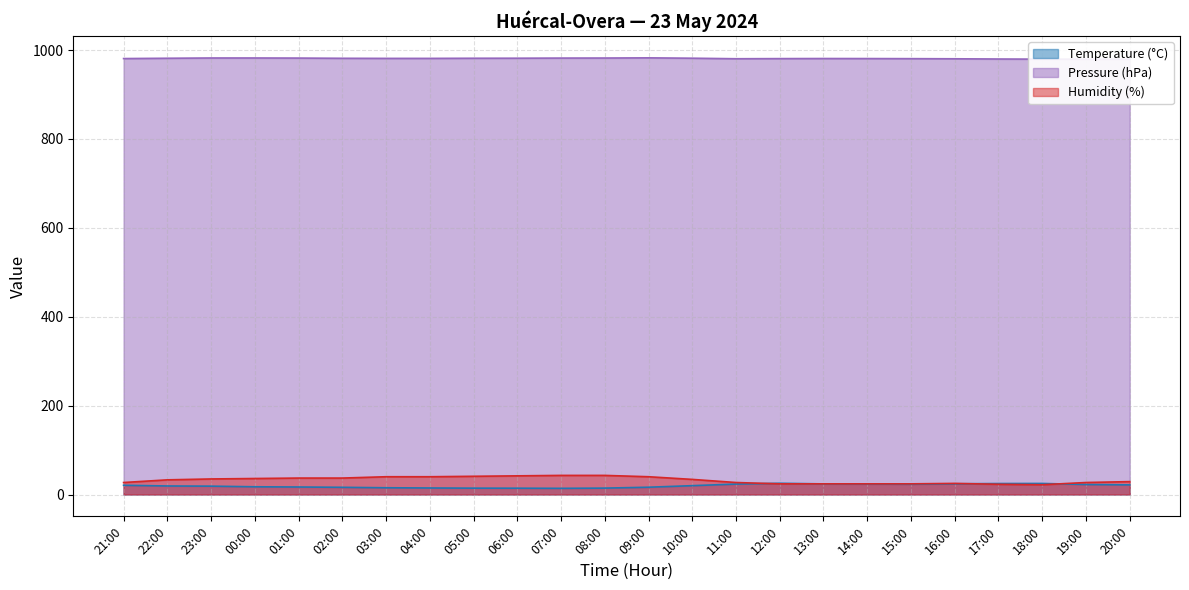

How many data points does each series have?

24